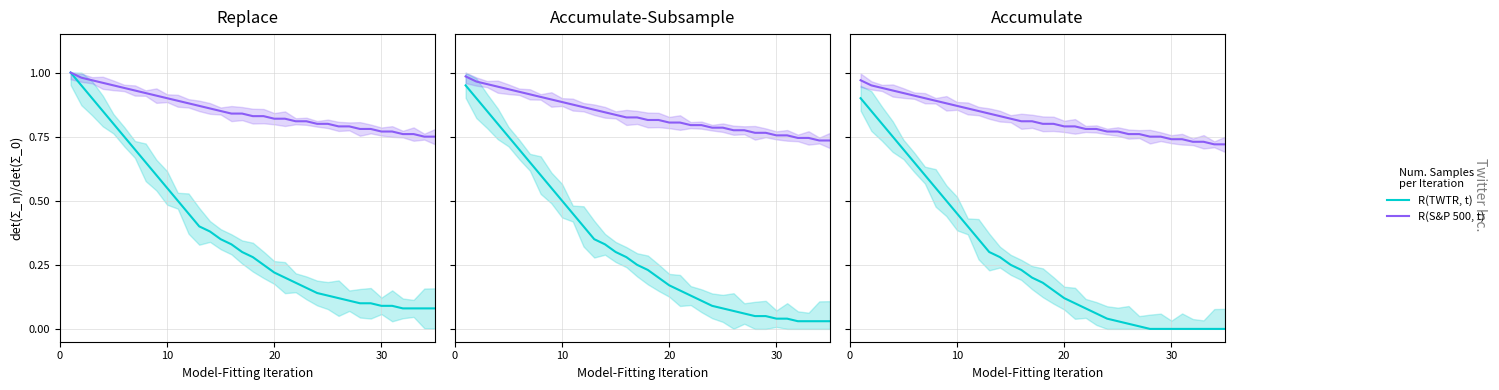

True or false: R(S&P 500, t) and R(TWTR, t) cross at least once.

False